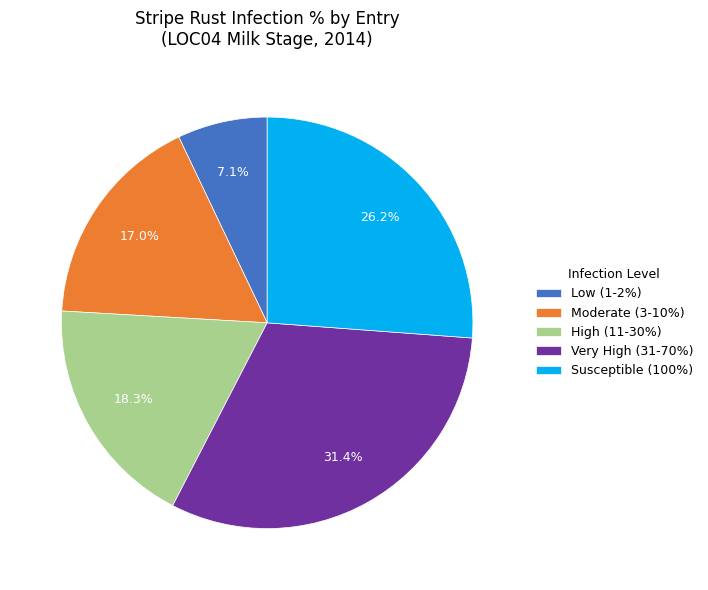

Rank the categories by value from lowest to highest.

Low (1-2%), Moderate (3-10%), High (11-30%), Susceptible (100%), Very High (31-70%)